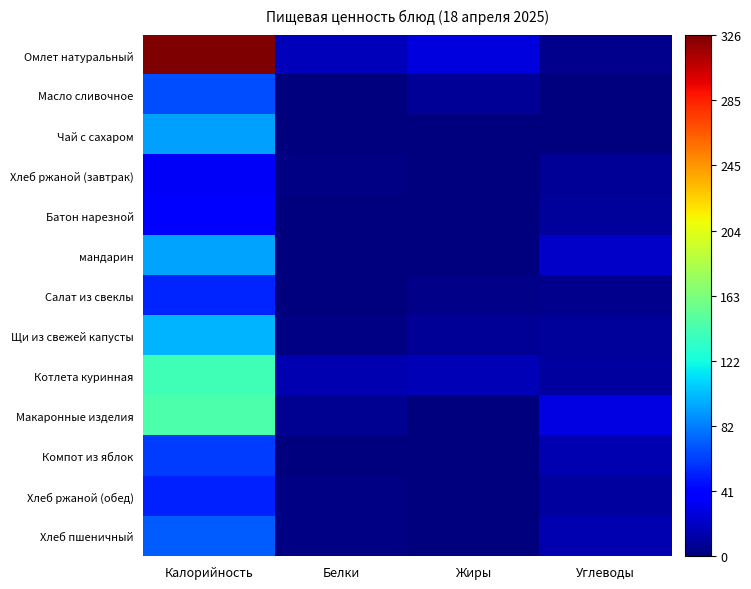

Reading left to right, extract all data points from this chart.

Омлет натуральный: Калорийность=326.1	Белки=17.2	Жиры=26.8	Углеводы=4.6
Масло сливочное: Калорийность=66.0	Белки=0.1	Жиры=7.2	Углеводы=0.1
Чай с сахаром: Калорийность=92.0	Белки=1.0	Жиры=0.2	Углеводы=0.2
Хлеб ржаной (завтрак): Калорийность=34.8	Белки=1.3	Жиры=0.2	Углеводы=6.7
Батон нарезной: Калорийность=39.3	Белки=1.1	Жиры=0.4	Углеводы=7.7
мандарин: Калорийность=94.0	Белки=0.8	Жиры=0.6	Углеводы=20.6
Салат из свеклы: Калорийность=53.4	Белки=0.9	Жиры=3.3	Углеводы=5.0
Щи из свежей капусты: Калорийность=99.0	Белки=2.0	Жиры=6.5	Углеводы=8.1
Котлета куринная: Калорийность=139.2	Белки=14.2	Жиры=16.0	Углеводы=9.7
Макаронные изделия: Калорийность=144.9	Белки=5.7	Жиры=0.7	Углеводы=29.0
Компот из яблок: Калорийность=60.6	Белки=0.2	Жиры=0.0	Углеводы=15.0
Хлеб ржаной (обед): Калорийность=52.2	Белки=2.0	Жиры=0.4	Углеводы=10.0
Хлеб пшеничный: Калорийность=70.5	Белки=2.3	Жиры=0.2	Углеводы=14.8